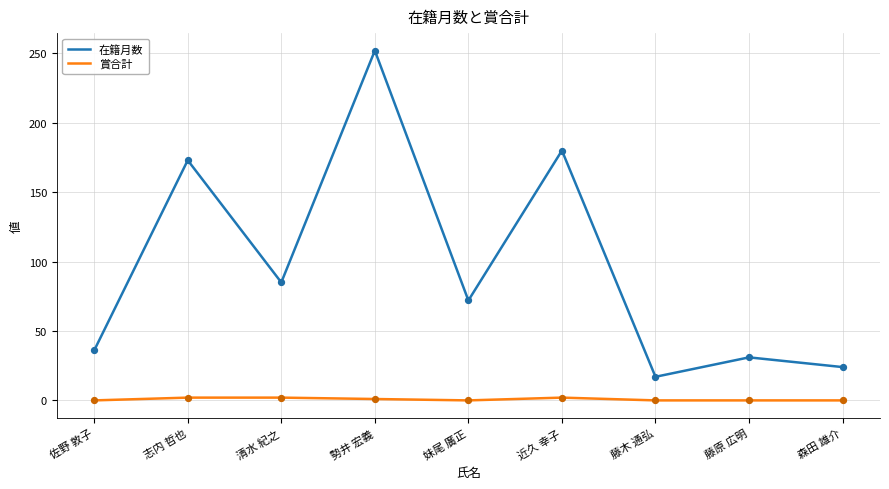

What is the difference between the highest and lowest values at 佐野 敦子?

36